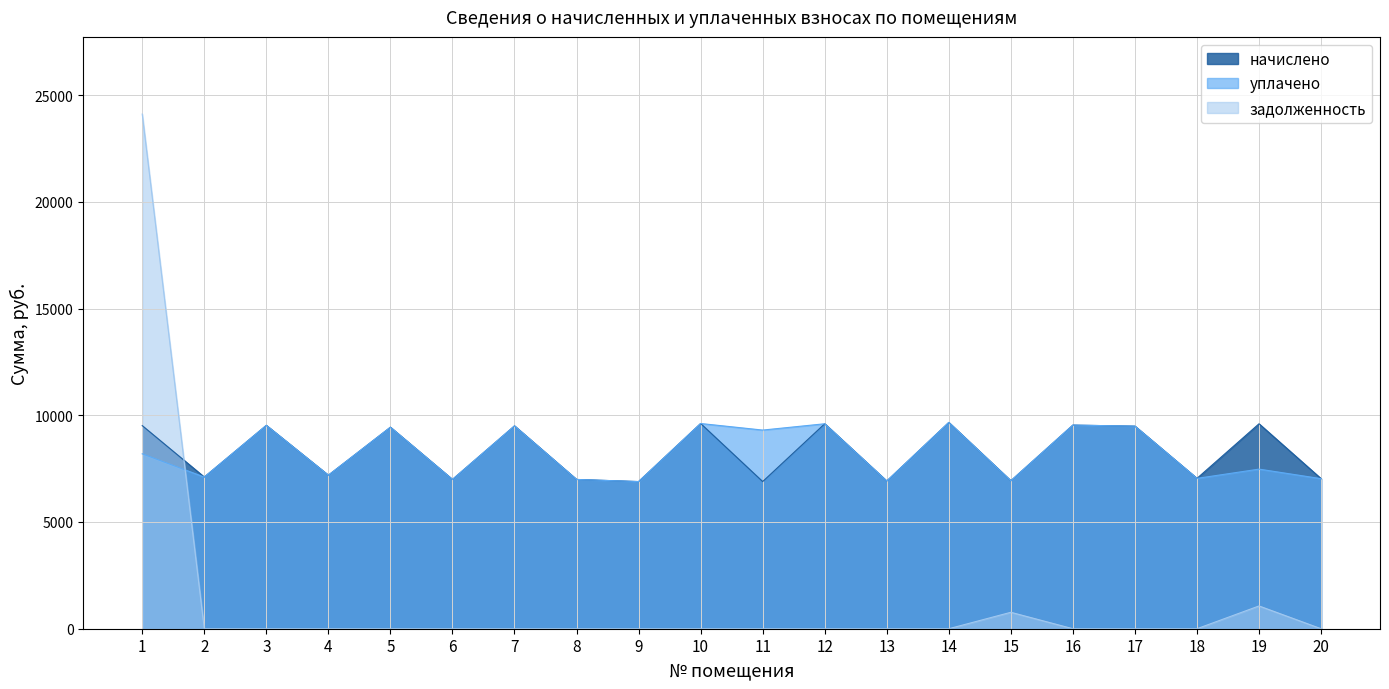

Which series has the widest spread of values?

задолженность